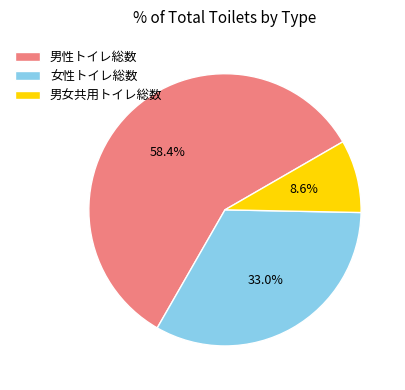

What is the ratio of the value at 女性トイレ総数 to the value at 男女共用トイレ総数?

3.8